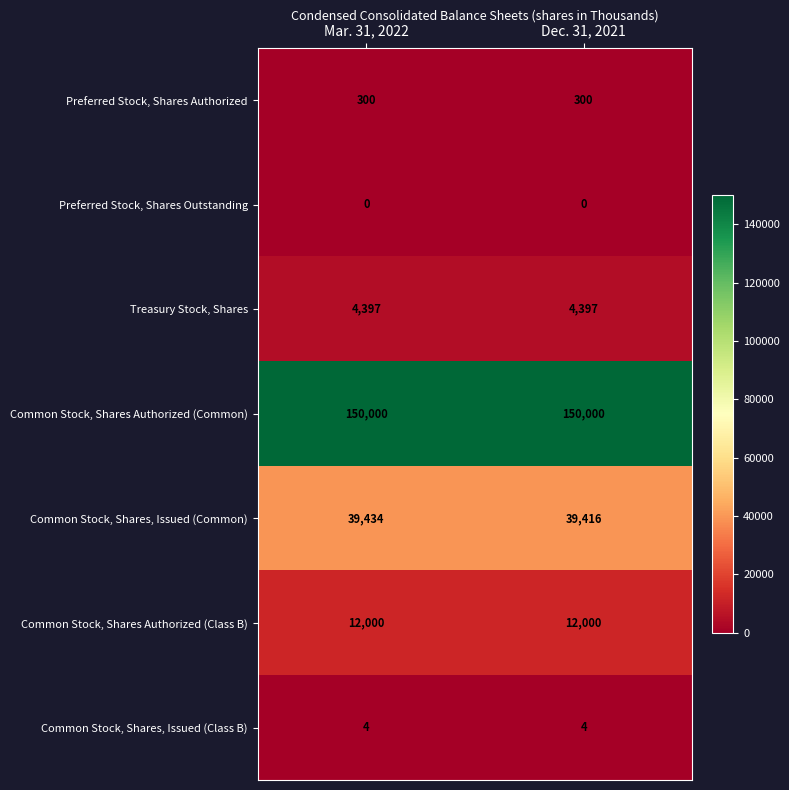

How many distinct data groups are displayed?

7